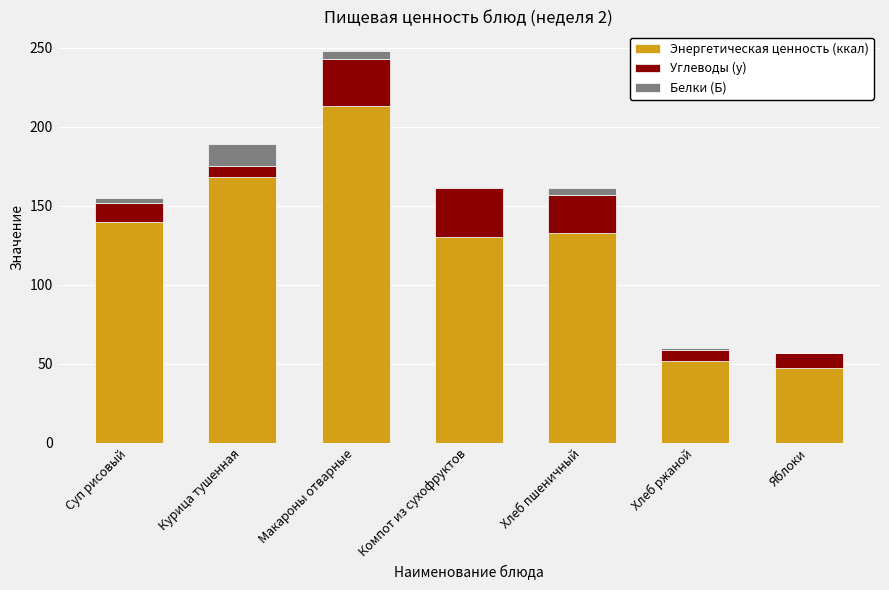

At which label does Энергетическая ценность (ккал) reach its peak?

Макароны отварные